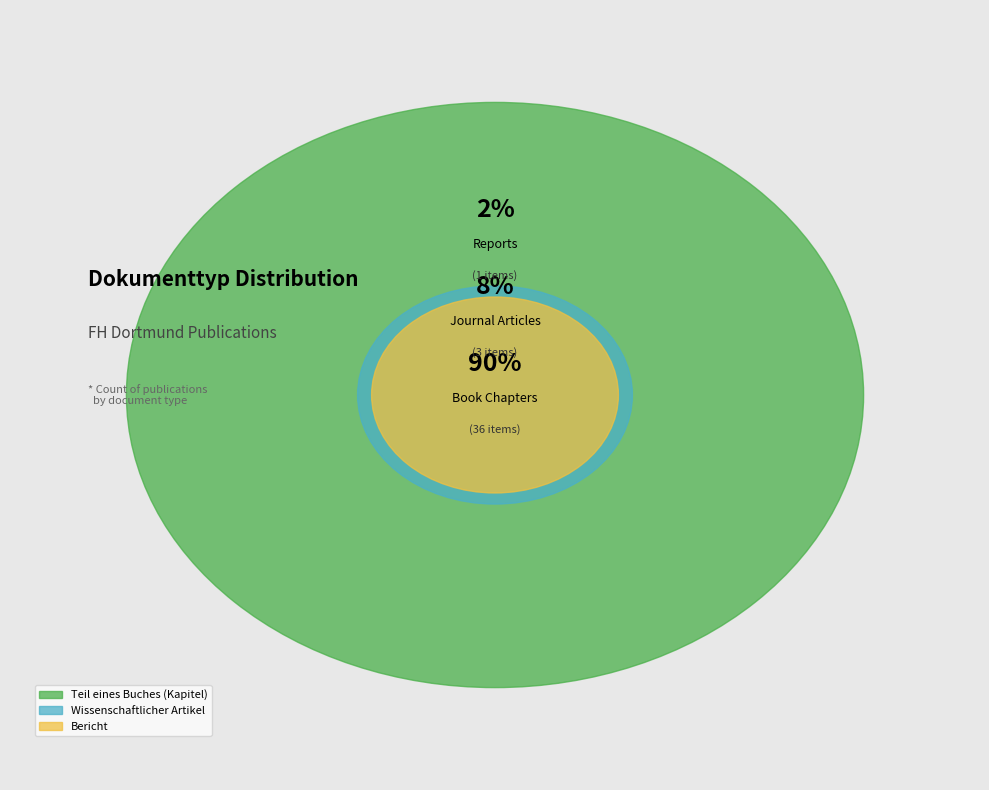

To the nearest percent, what is the average slice percentage?

33%